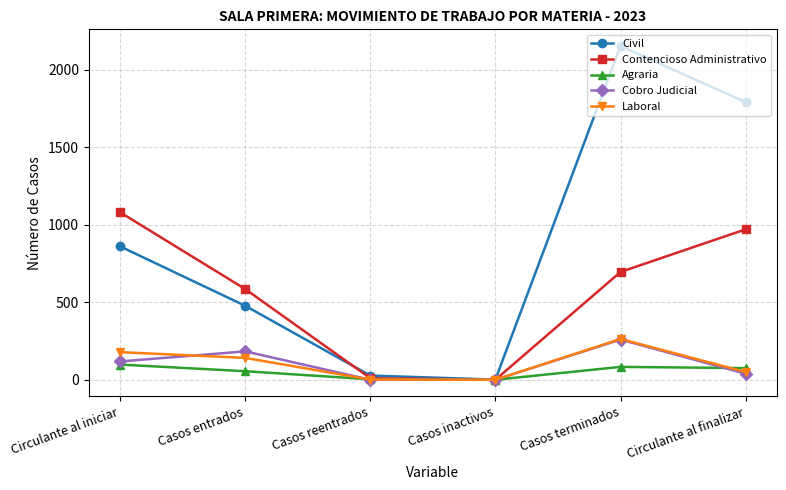

True or false: Contencioso Administrativo has more than 2 points higher than both neighbors.

False